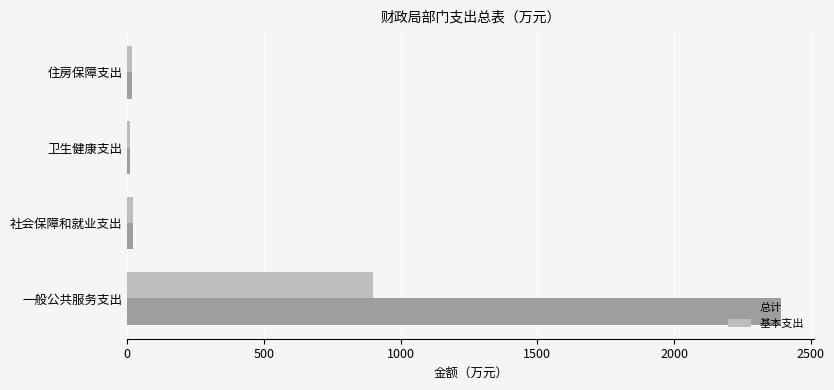

What is the maximum value shown in the chart?

2392.5